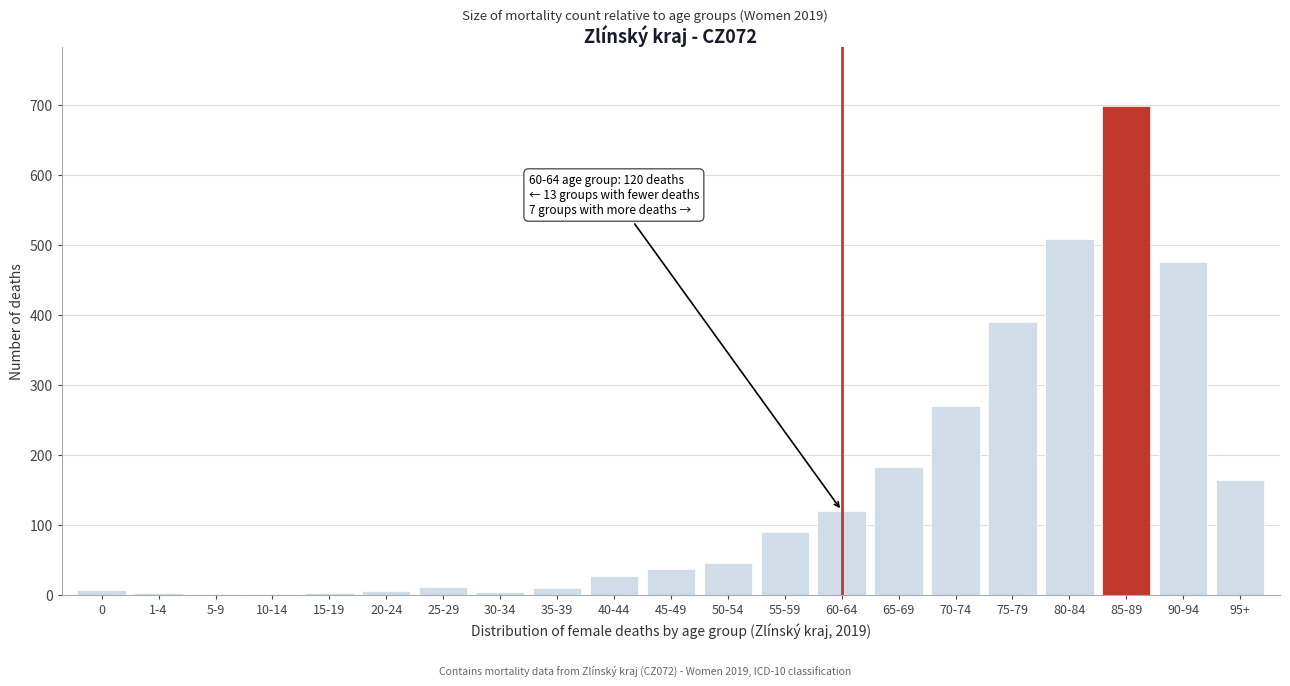

Where is the data nearest to the value 349?

75-79